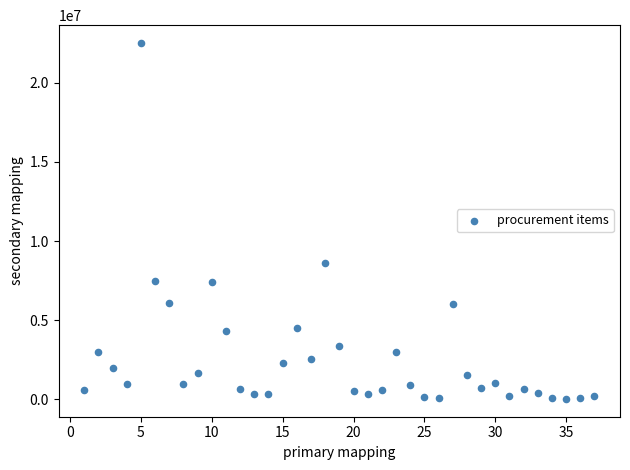

What is the range of Y values (max minus min)?

22464000